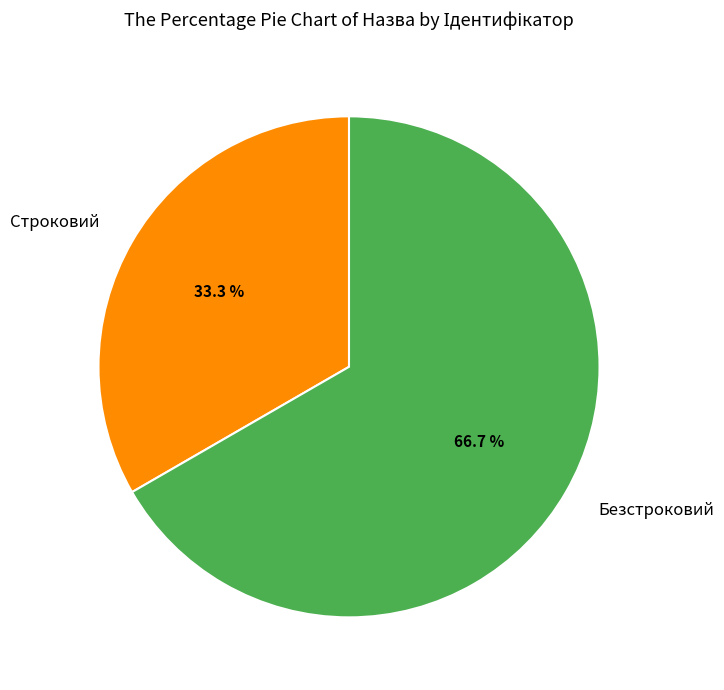

To the nearest percent, what portion does Строковий represent?

33%